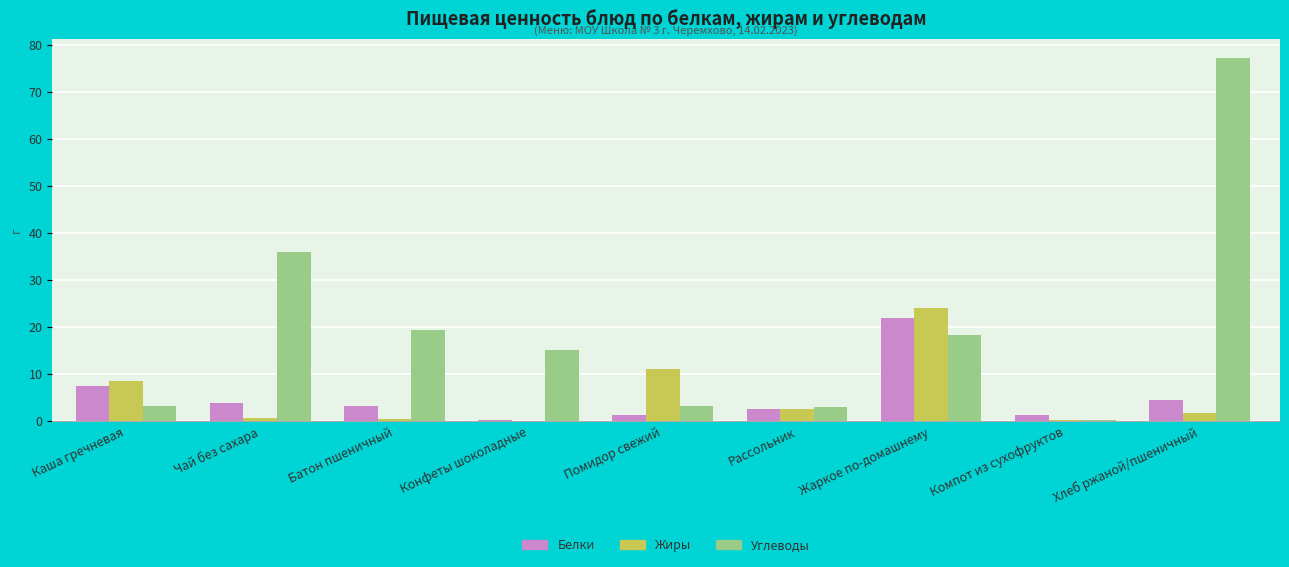

Which series has the largest range (max minus min)?

Углеводы